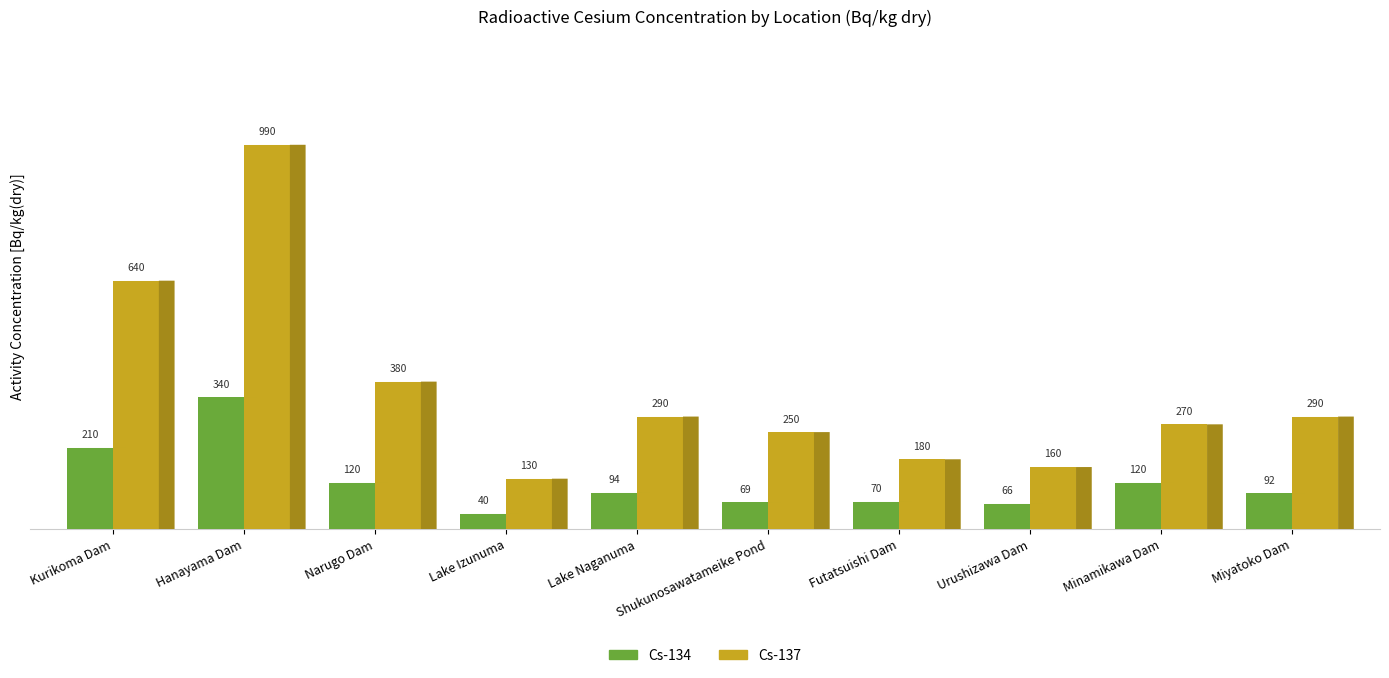

What is the label of the 3rd bar from the right?

Urushizawa Dam